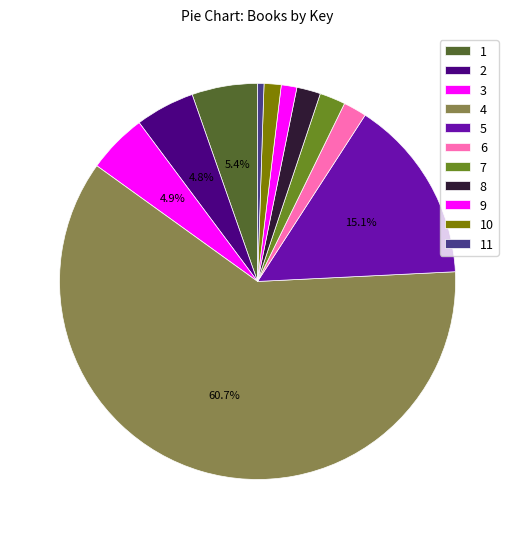

Does any single category account for the majority?

Yes